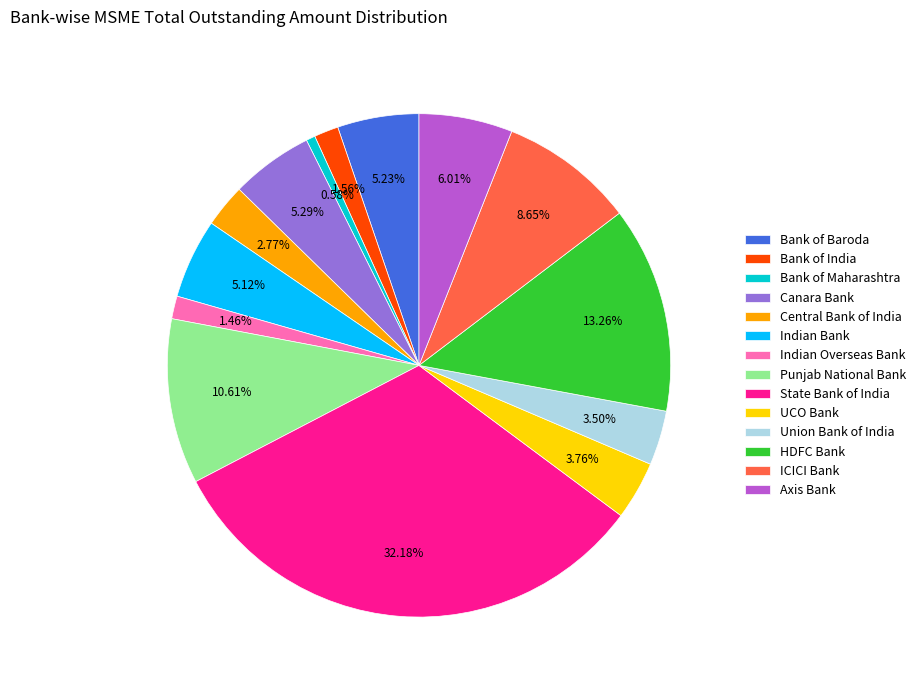

How many slices are in this pie chart?

14